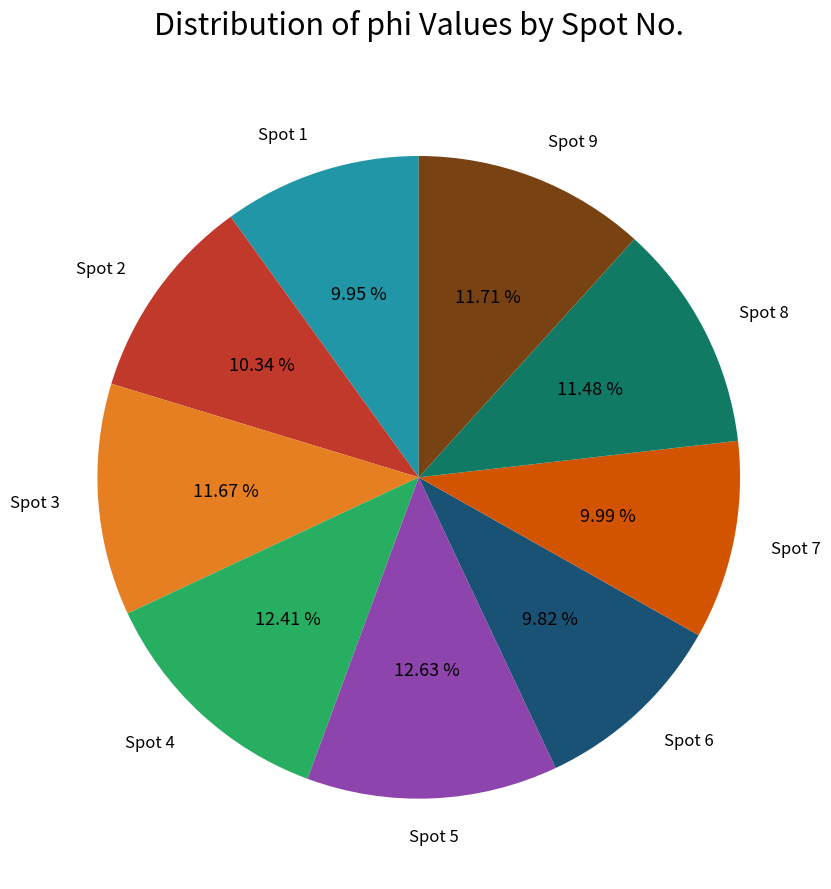

Combined, do Spot 6 and Spot 3 account for over 50%?

No